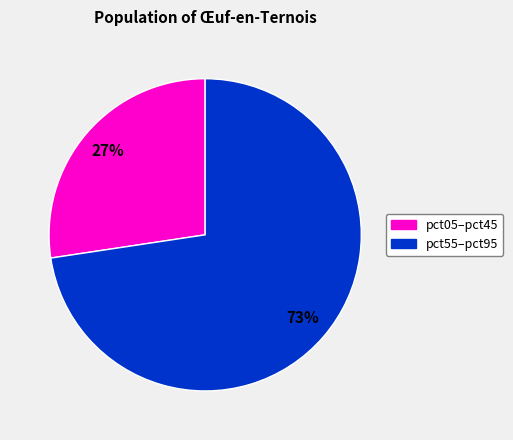

Is there any slice that represents more than half of the pie?

Yes